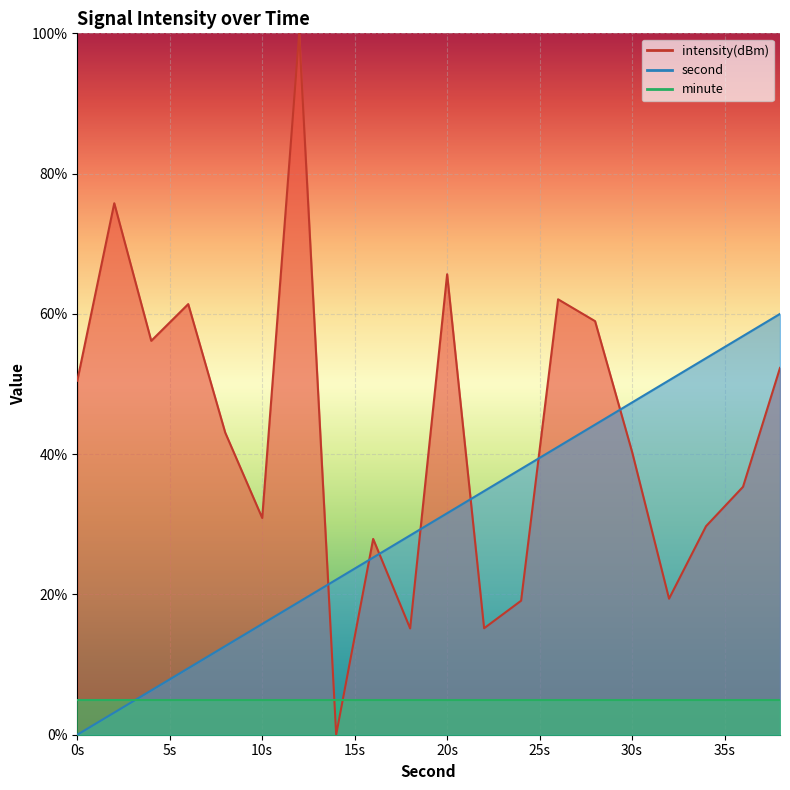

What is the value of the second point at the 17th from the left?

50.5